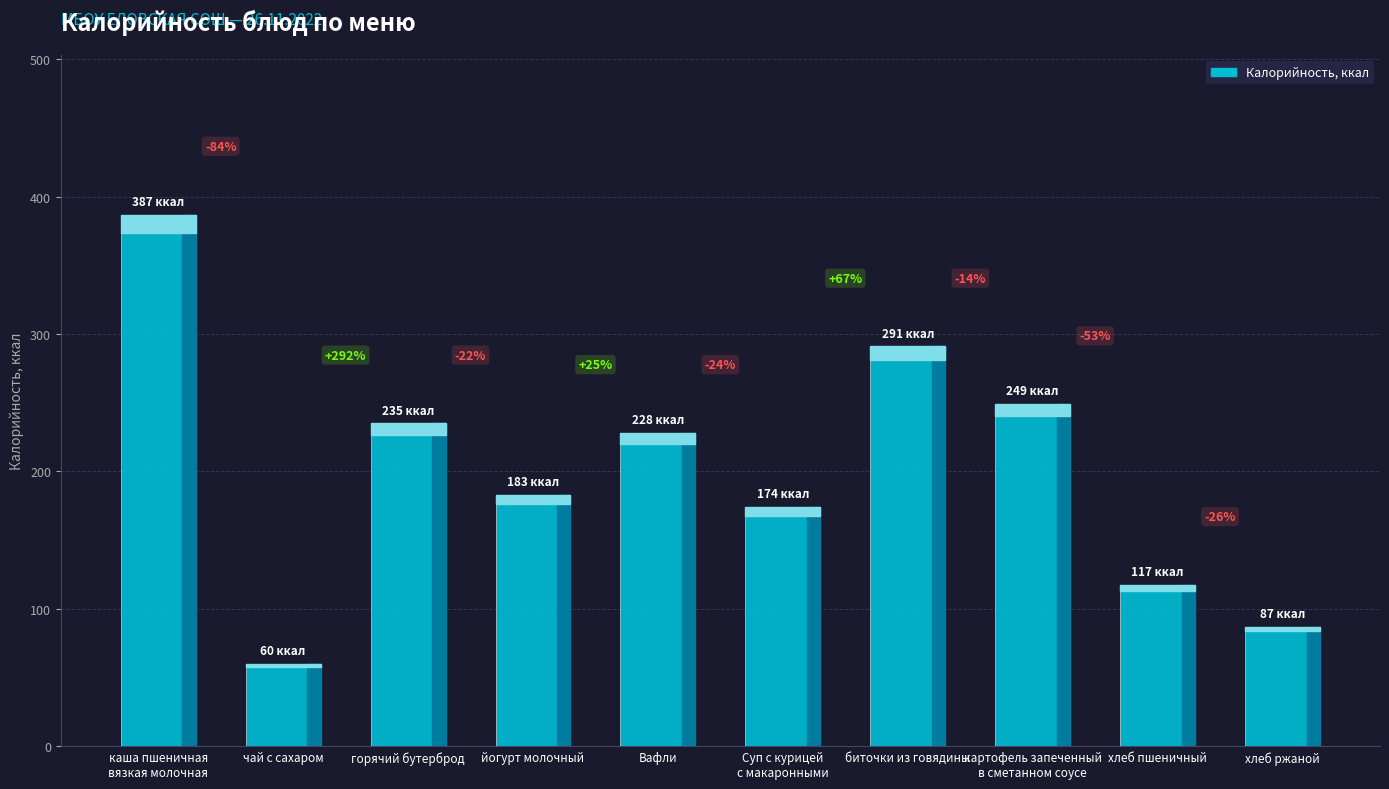

Rank the categories by value from highest to lowest.

каша пшеничная
вязкая молочная, биточки из говядины, картофель запеченный
в сметанном соусе, горячий бутерброд, Вафли, йогурт молочный, Суп с курицей
с макаронными, хлеб пшеничный, хлеб ржаной, чай с сахаром